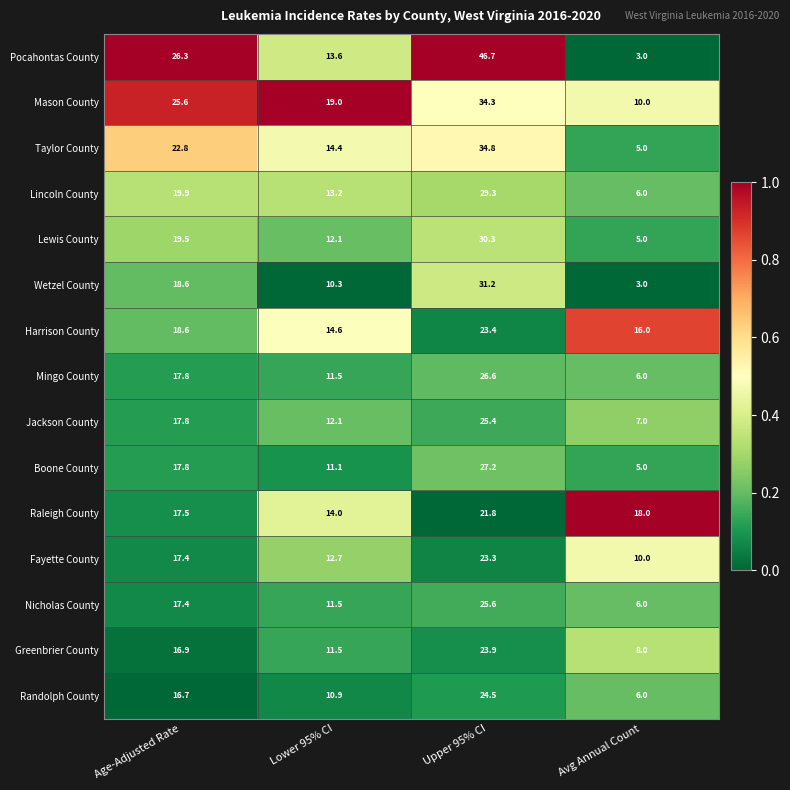

Rank the series by their maximum value, from highest to lowest.

Pocahontas County, Taylor County, Mason County, Wetzel County, Lewis County, Lincoln County, Boone County, Mingo County, Nicholas County, Jackson County, Randolph County, Greenbrier County, Harrison County, Fayette County, Raleigh County